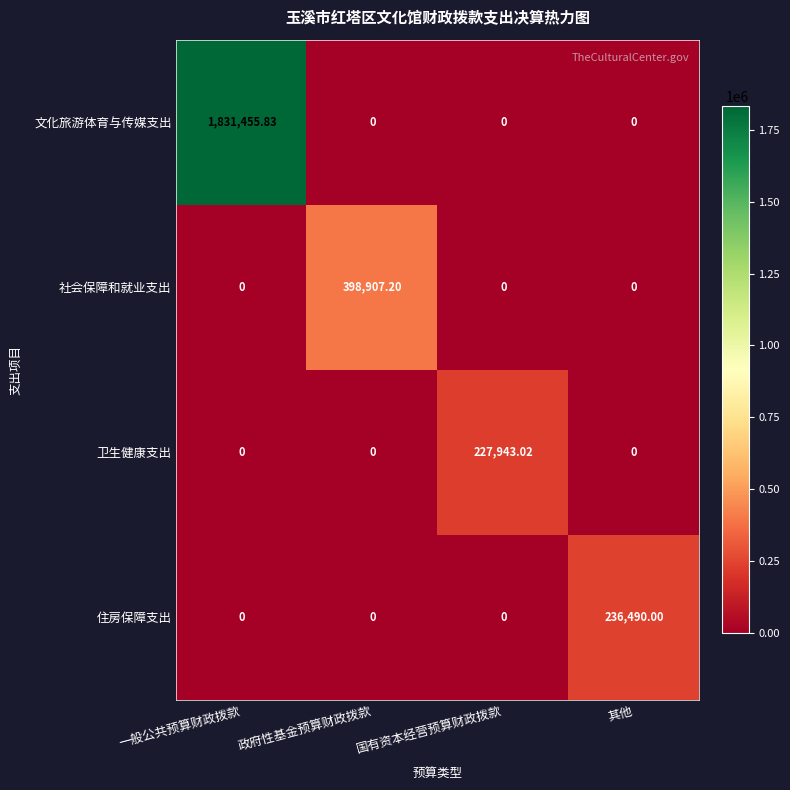

Between 一般公共预算财政拨款 and 国有资本经营预算财政拨款, which series saw the biggest shift?

文化旅游体育与传媒支出